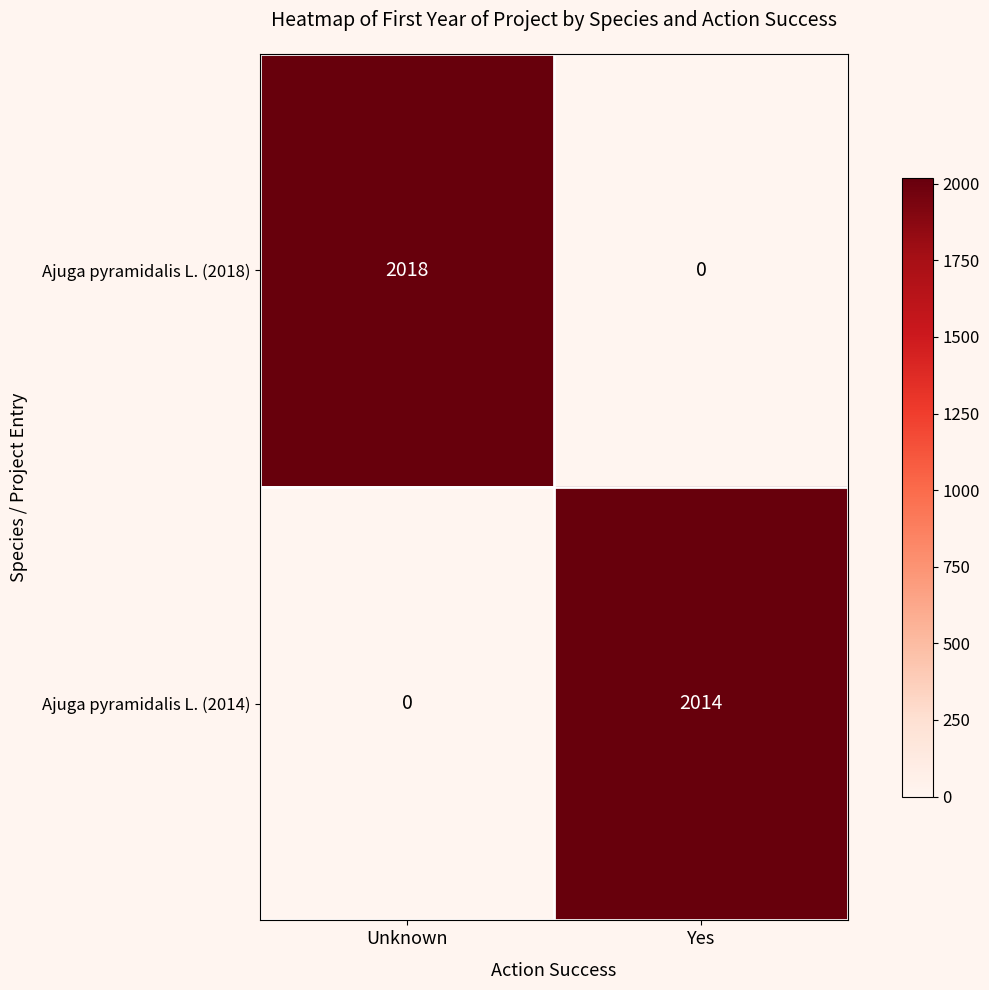

Reading right to left, extract all data points from this chart.

Ajuga pyramidalis L. (2018): 0	2018
Ajuga pyramidalis L. (2014): 2014	0